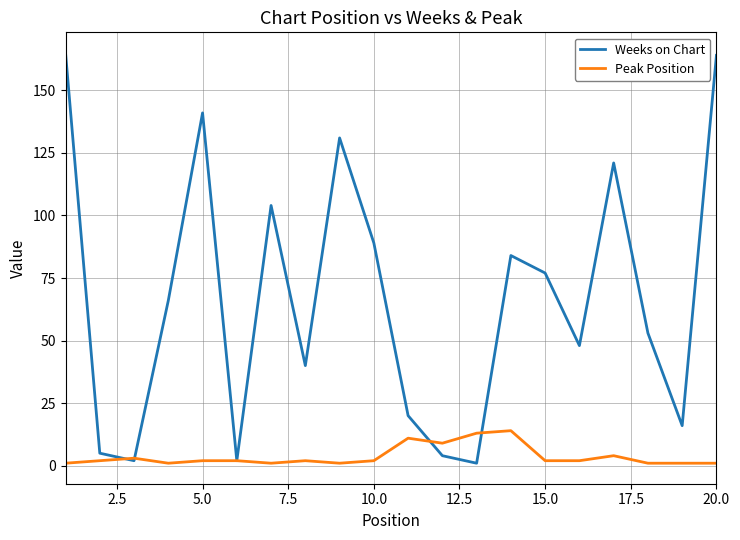

Reading right to left, list all the values displayed in this chart.

Weeks on Chart: 164	16	53	121	48	77	84	1	4	20	89	131	40	104	2	141	66	2	5	165
Peak Position: 1	1	1	4	2	2	14	13	9	11	2	1	2	1	2	2	1	3	2	1